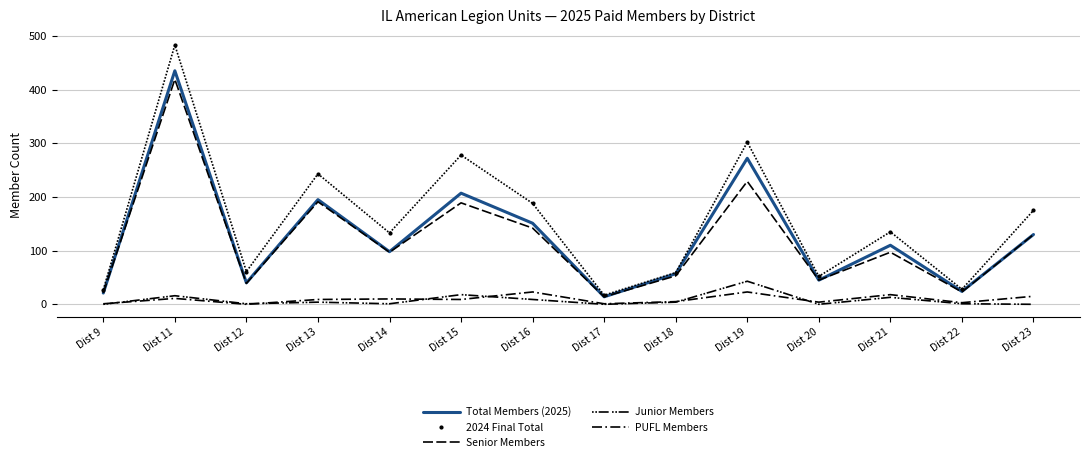

True or false: Senior Members and Junior Members intersect in this chart.

False